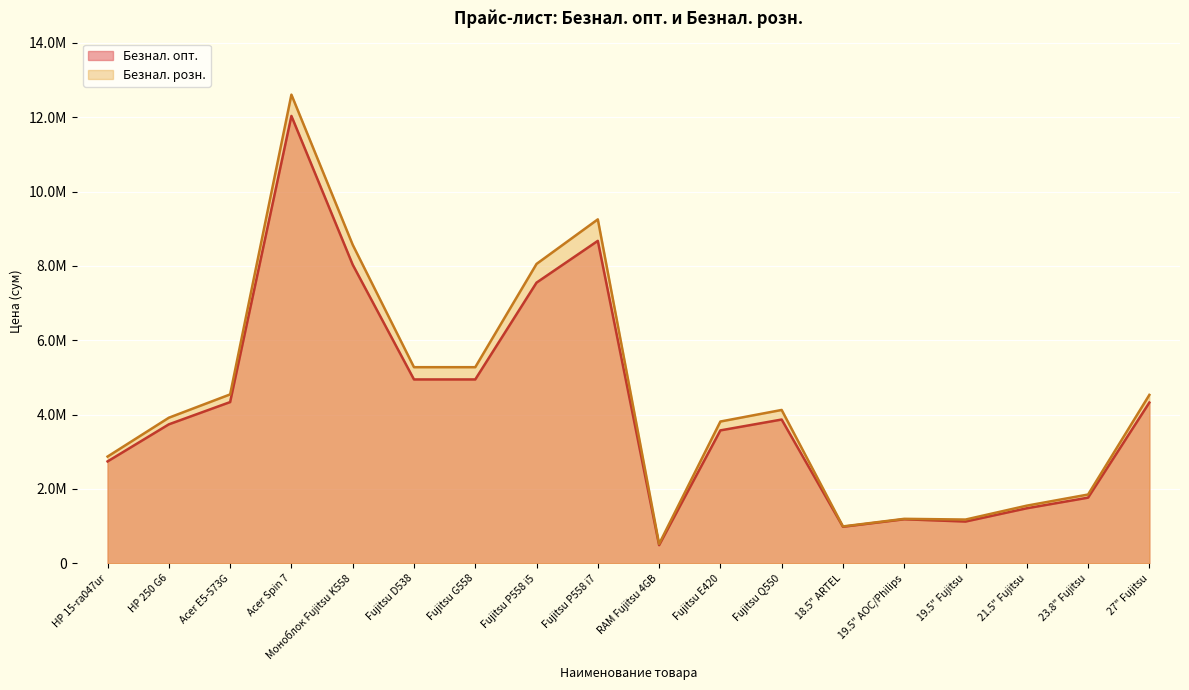

Rank the series by their average value, from lowest to highest.

Безнал. опт., Безнал. розн.